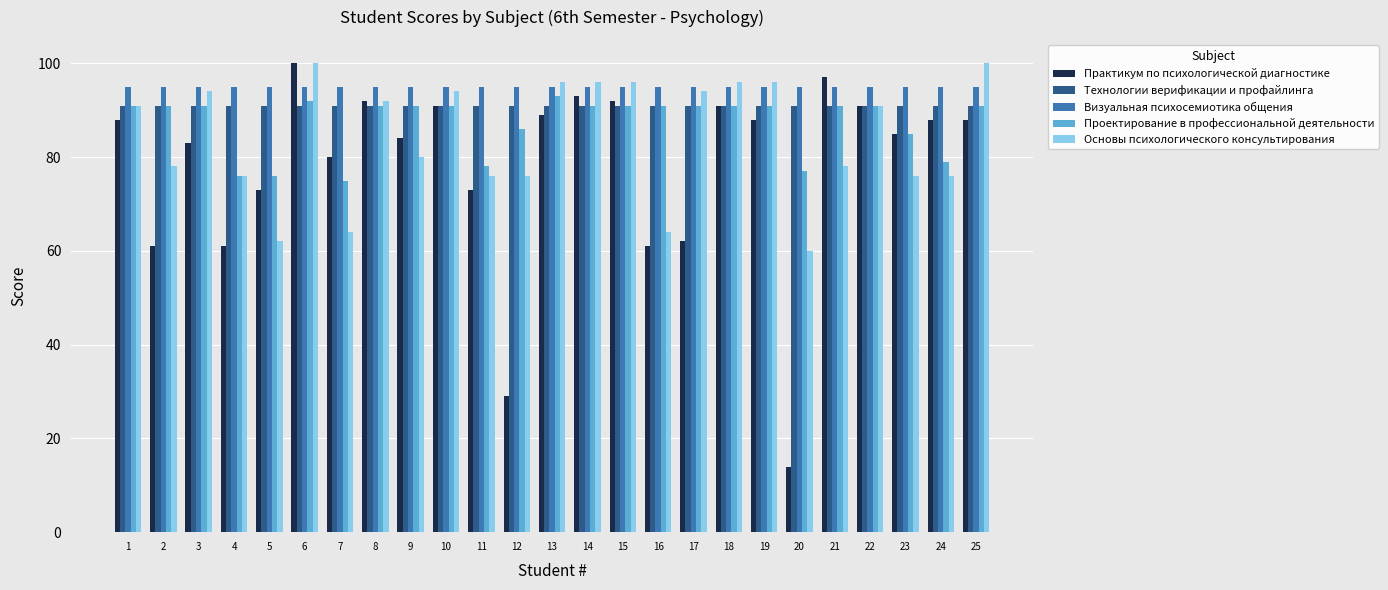

Are the bars grouped side by side (vs. stacked)?

Yes